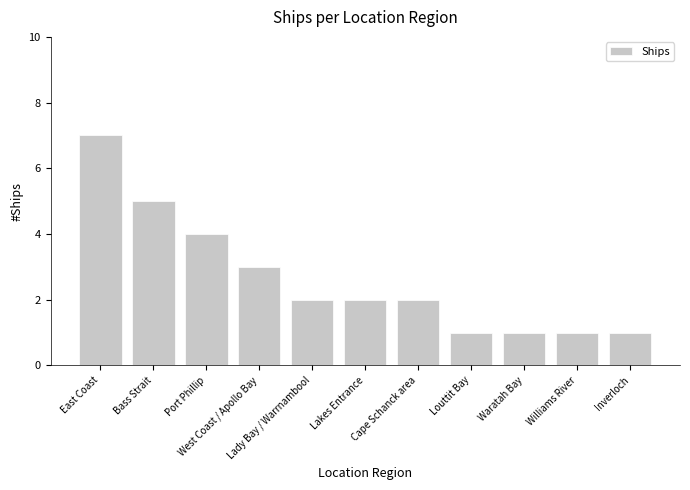

The chart shows a value of 12 at East Coast. True or false?

False